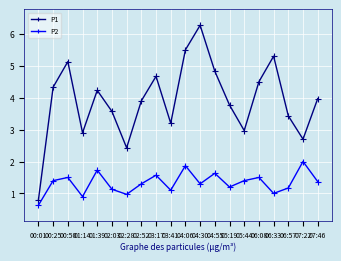

Which series has the largest range (max minus min)?

P1